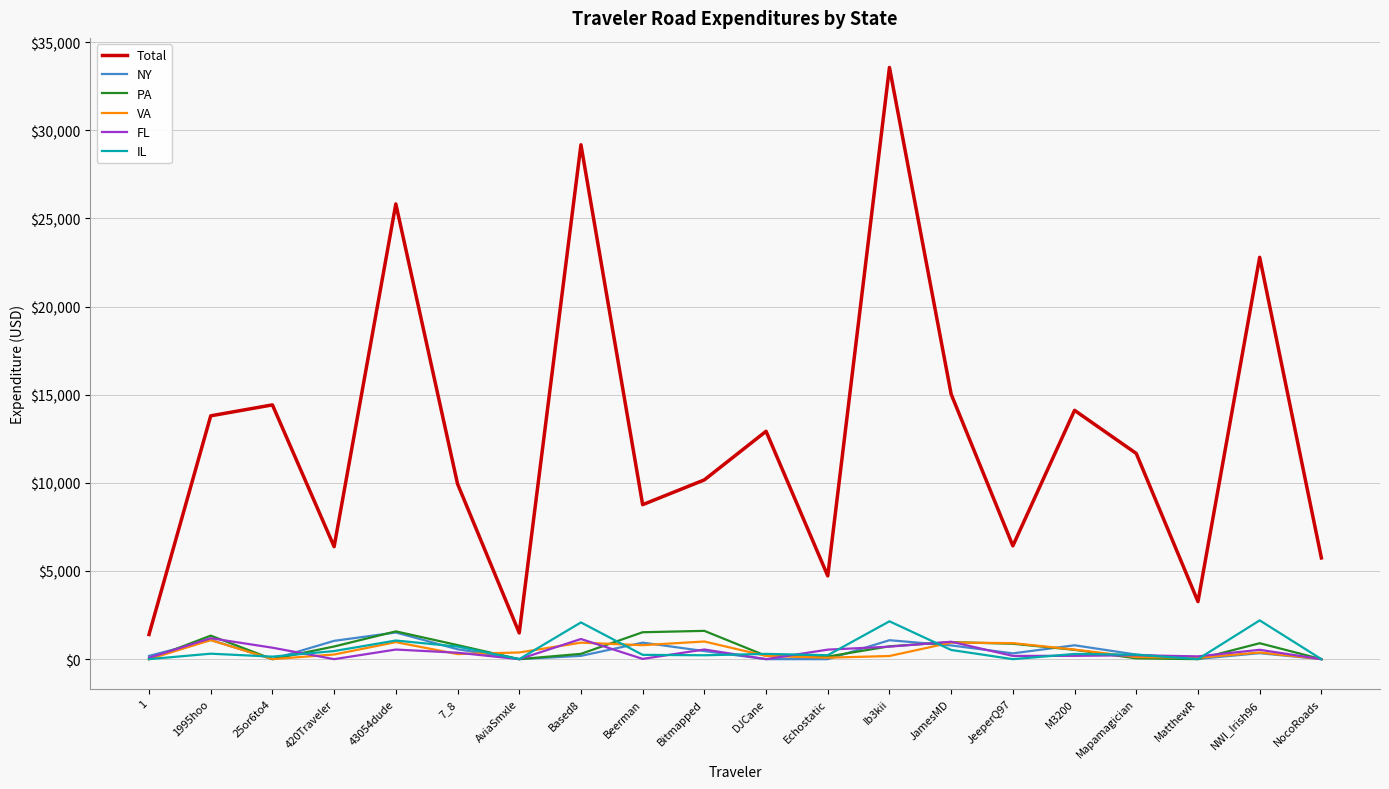

The value of VA at Bitmapped is 1001.6. True or false?

True